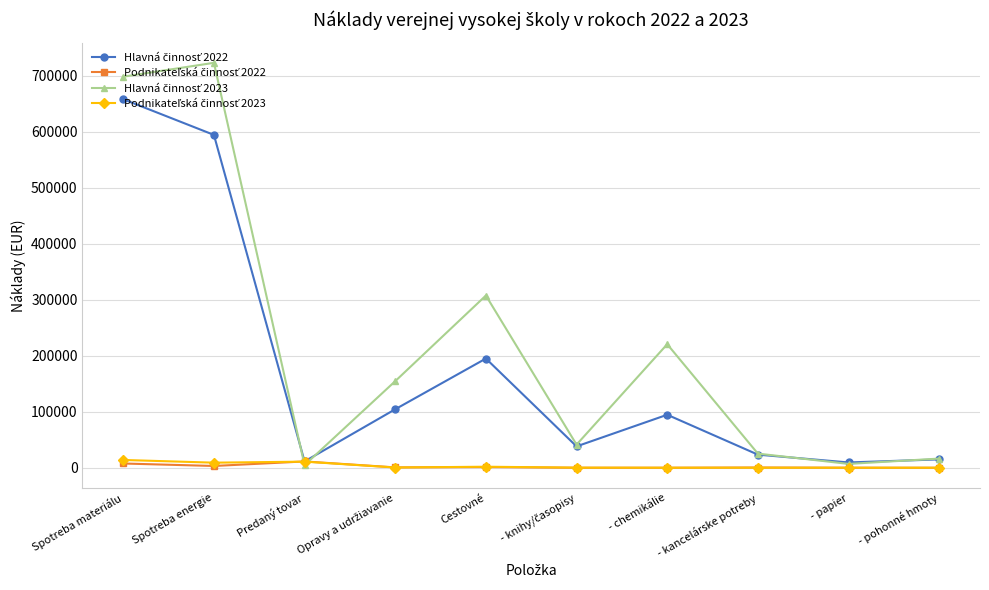

Which label corresponds to the largest value in the chart?

Spotreba energie